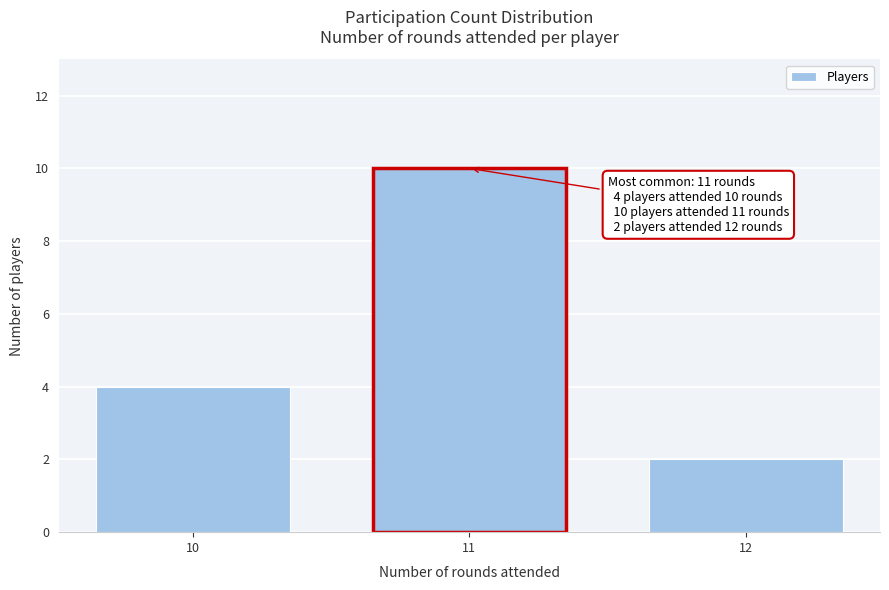

Reading left to right, what are all the values shown in this chart?

4	10	2